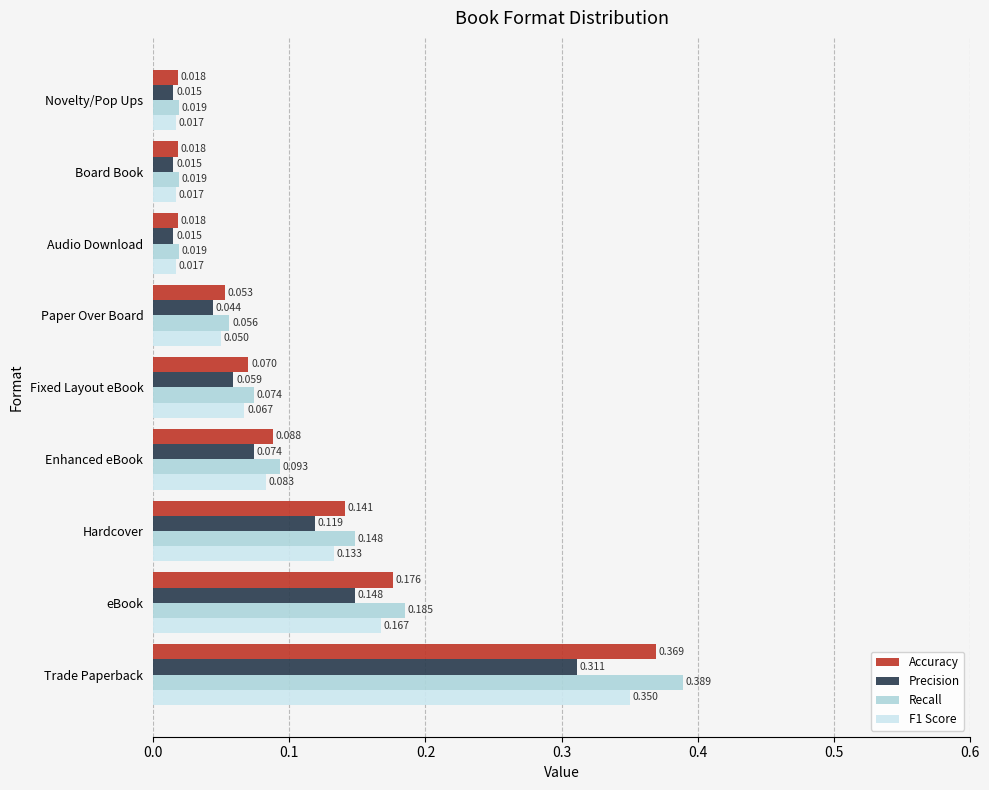

List the series in order of their overall mean, lowest first.

Precision, F1 Score, Accuracy, Recall